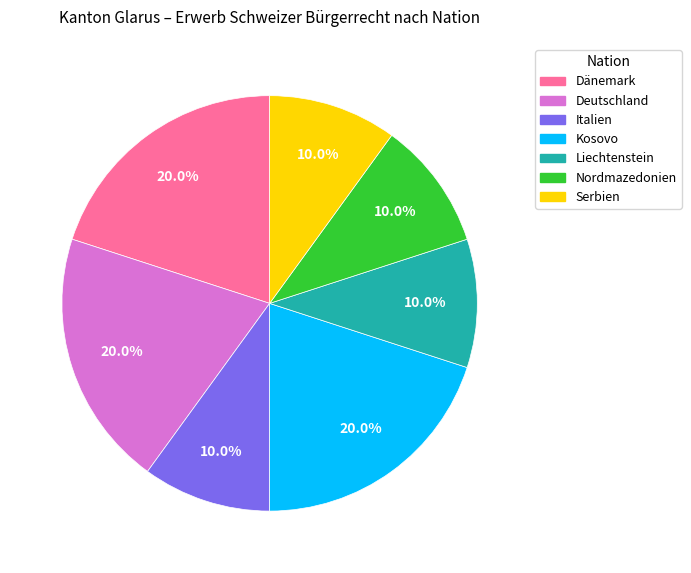

Is Nordmazedonien the majority of the pie?

No